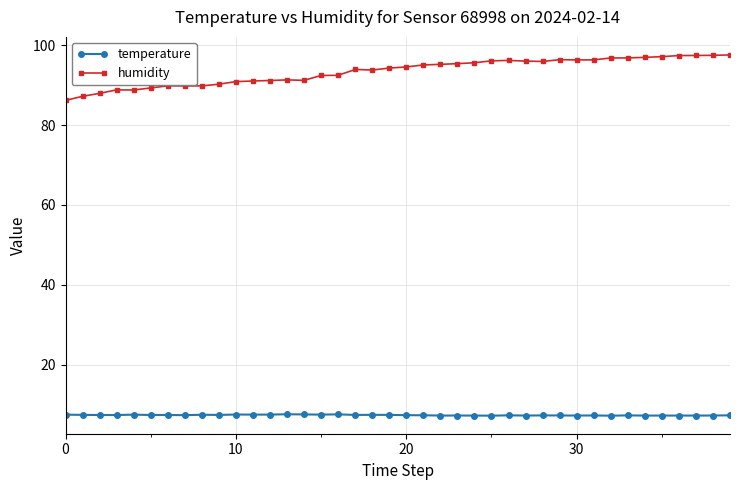

Which series has the largest total across all categories?

humidity